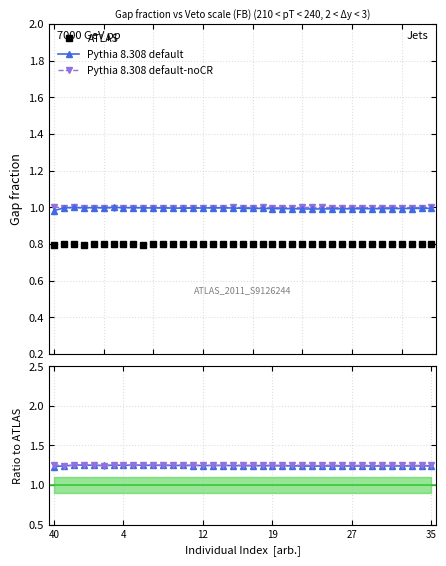

What is the smallest value displayed?

0.8